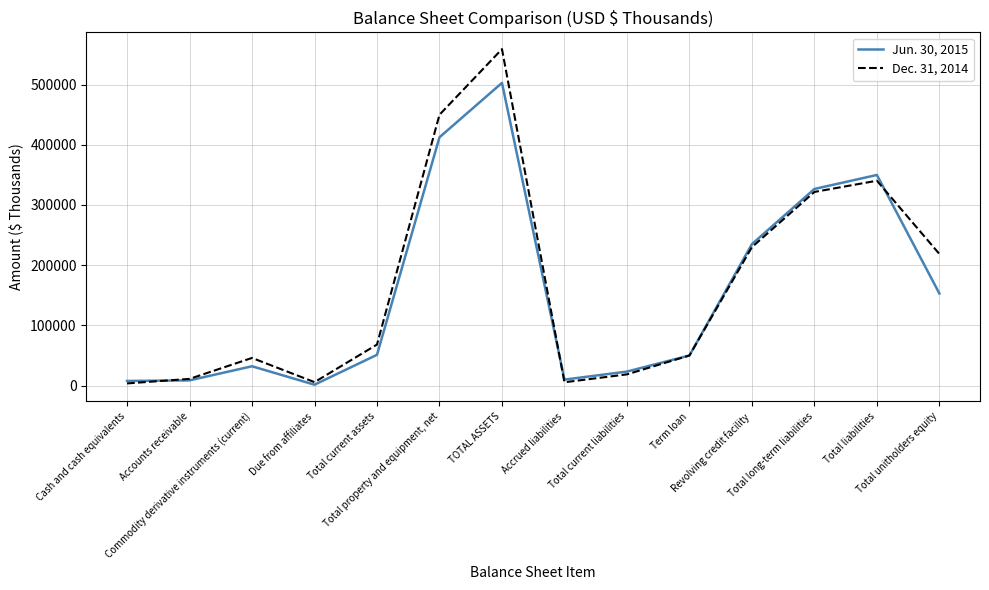

Count the number of data series in this chart.

2